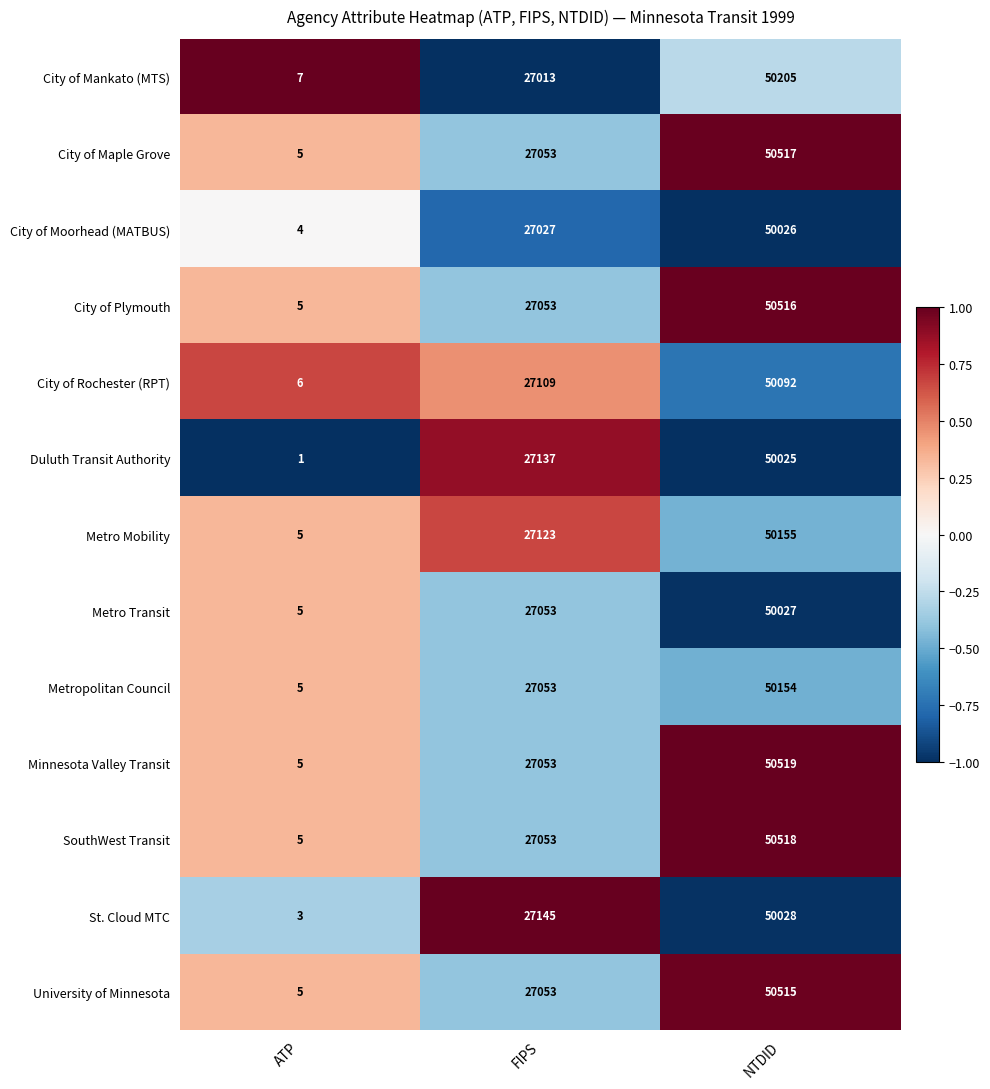

At which label does Metro Transit reach its minimum?

ATP